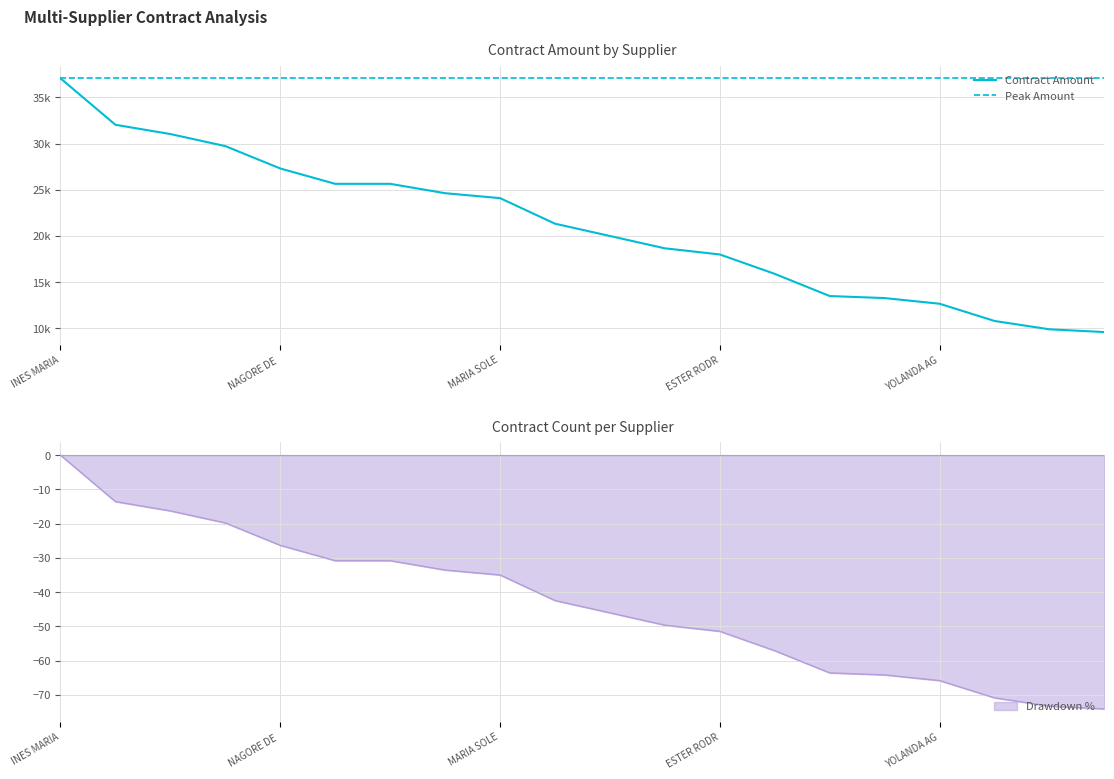

At which label does Drawdown % reach its peak?

INES MARIA